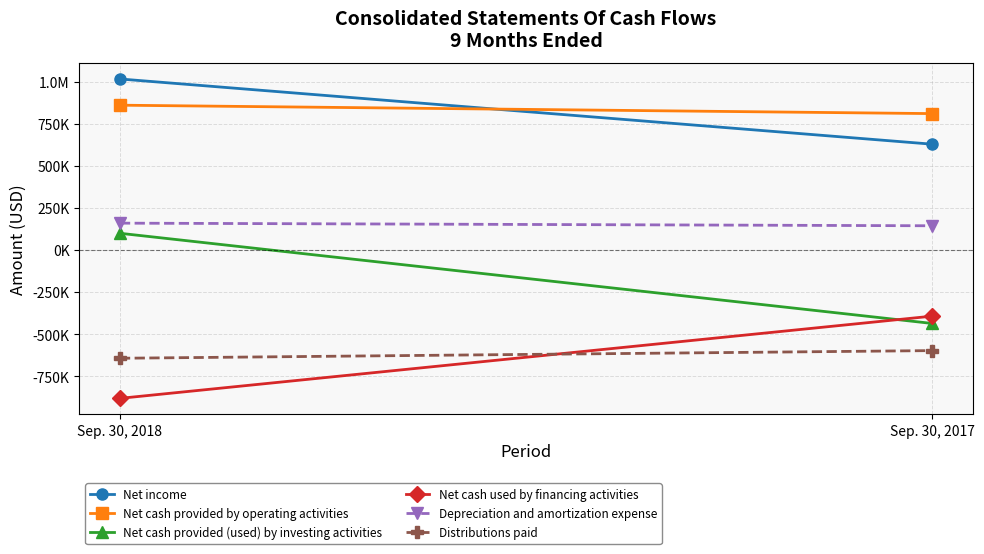

The value of Distributions paid at Sep. 30, 2017 is -596854. True or false?

True